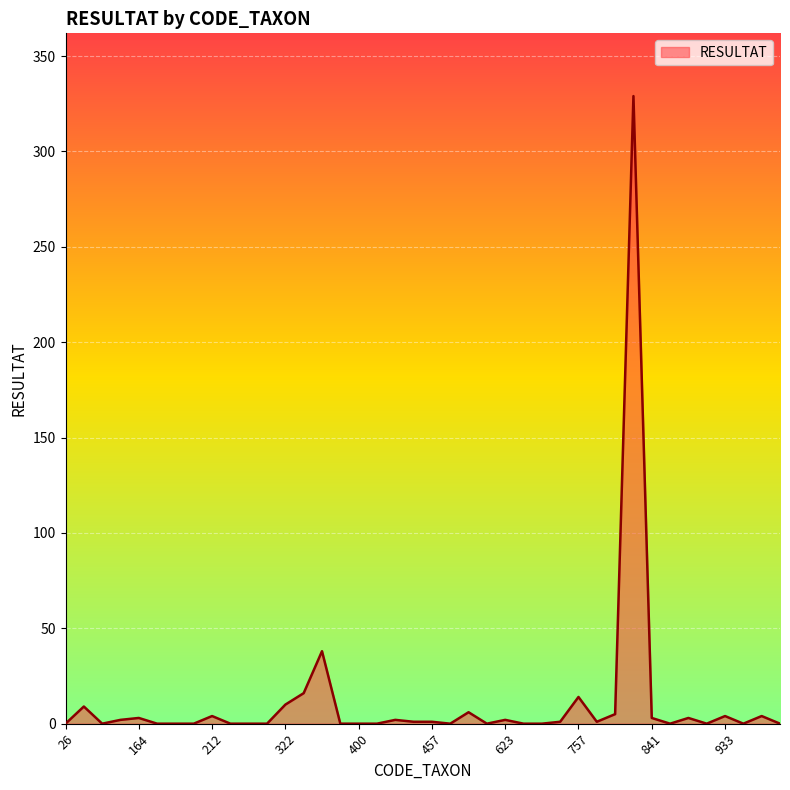

What is the difference between the maximum and second lowest values?

329